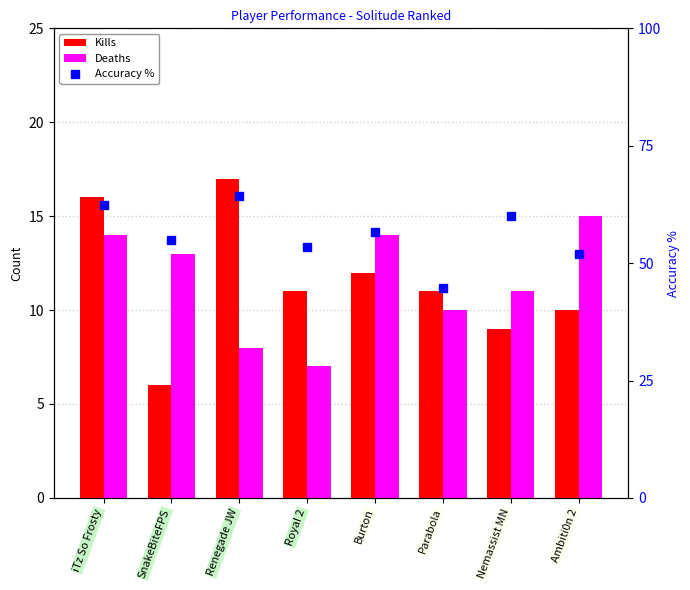

Which series has the widest spread of values?

Accuracy %